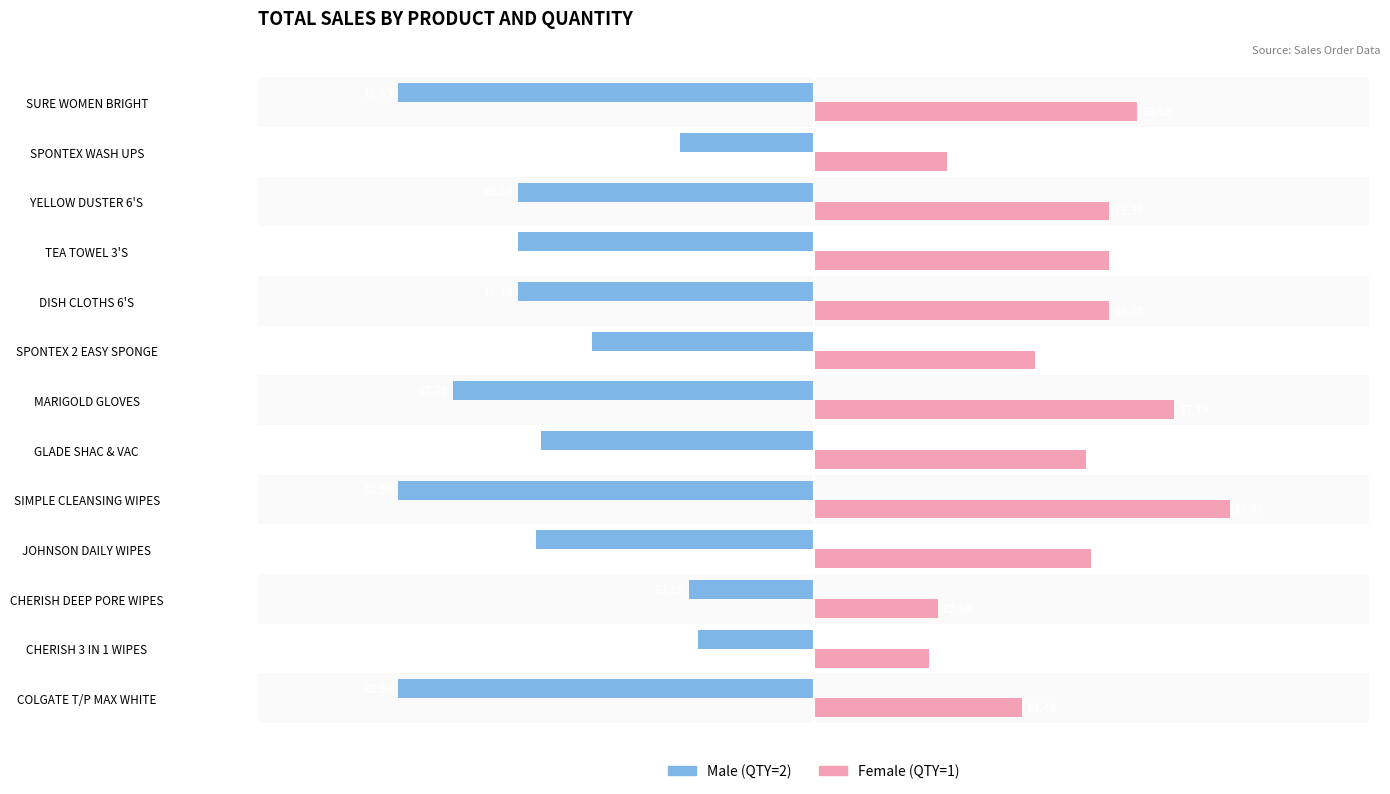

How many data points does each series have?

13